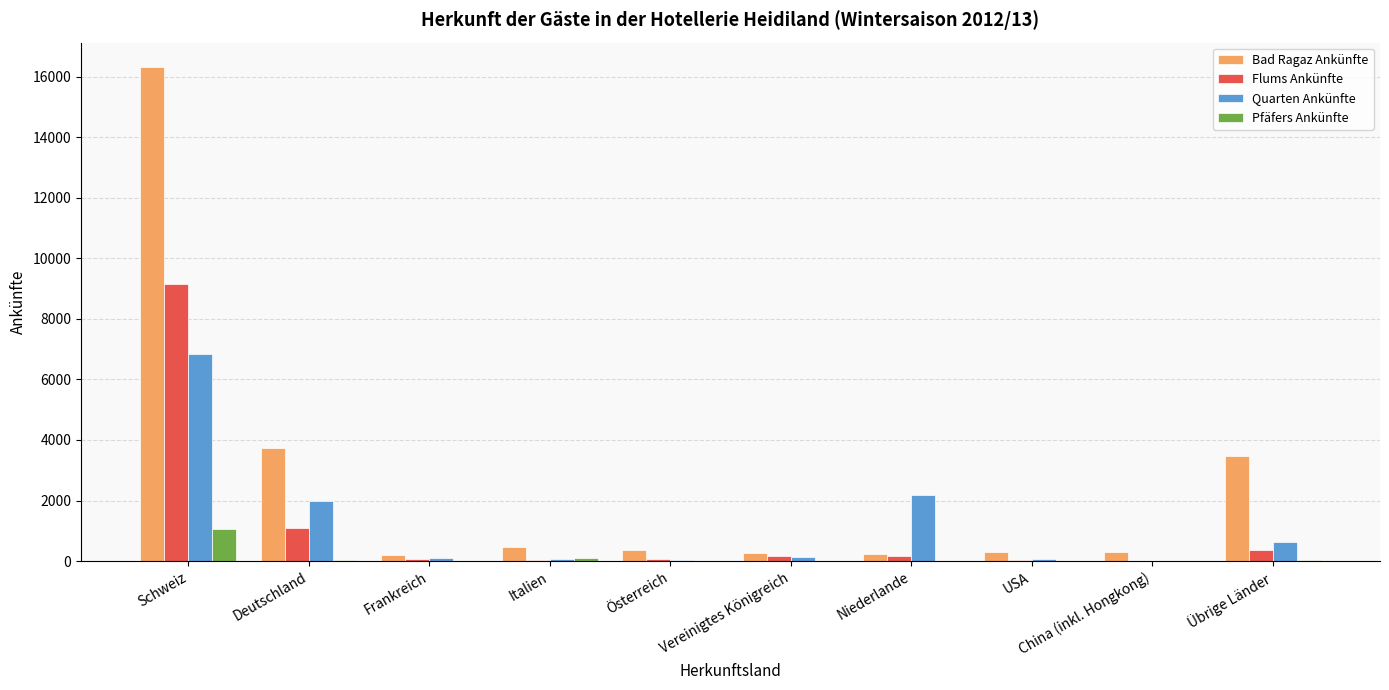

At which label is Flums Ankünfte closest to 4581?

Deutschland